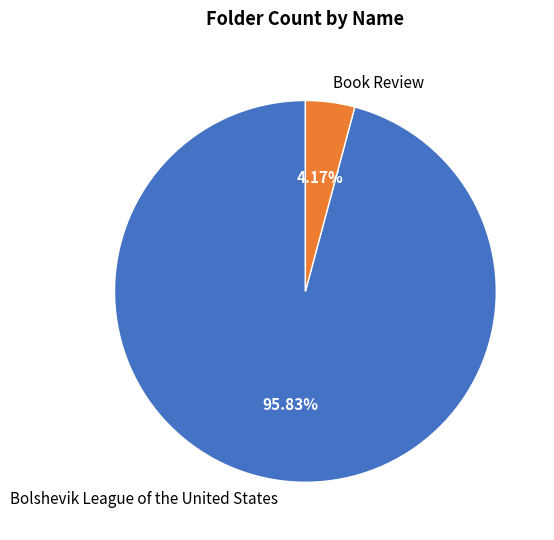

Which category has the biggest portion of the pie?

Bolshevik League of the United States